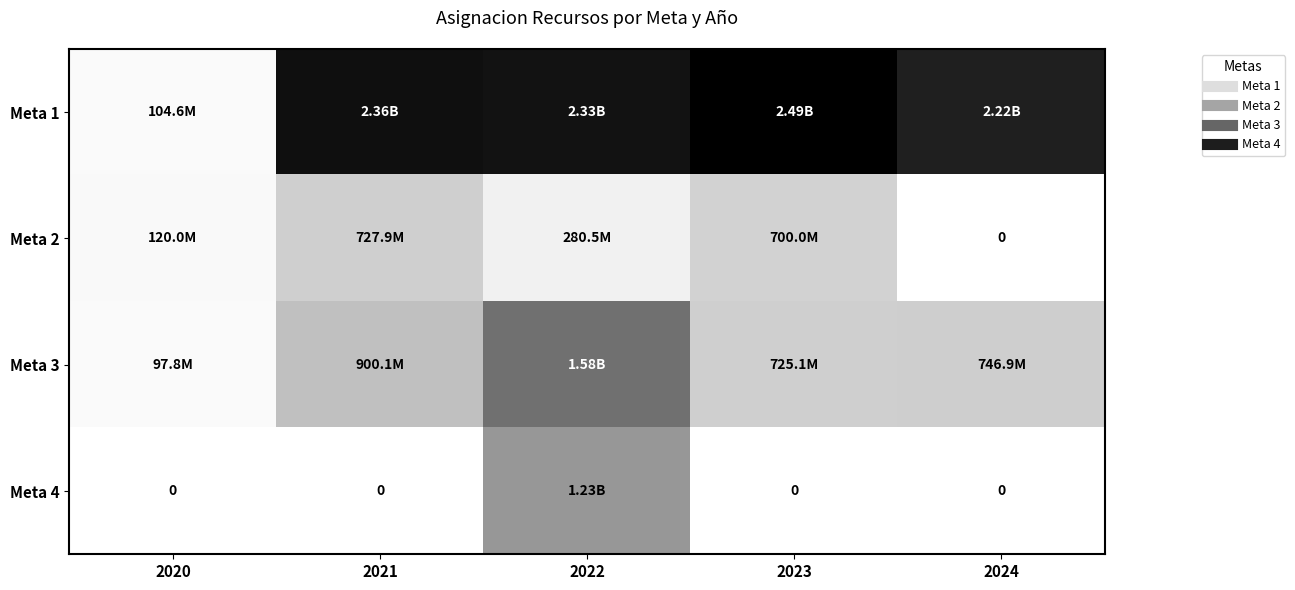

Rank the series at 2022 from highest to lowest value.

Meta 1, Meta 3, Meta 4, Meta 2